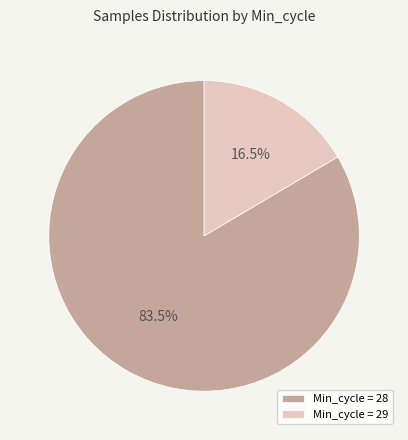

Which has a higher value, Min_cycle = 28 or Min_cycle = 29?

Min_cycle = 28